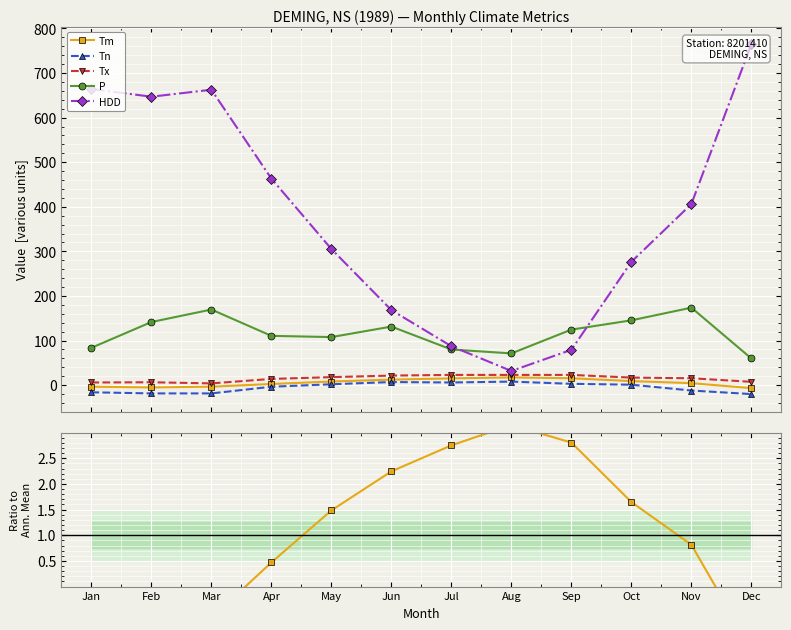

Reading left to right, list all the values displayed in this chart.

Tm: -3.4	-5.1	-3.4	2.6	8.2	12.4	15.2	17.4	15.5	9.1	4.5	-6.7
Tn: -16.0	-18.5	-18.5	-3.5	2.0	7.0	6.0	8.0	3.0	1.0	-12.0	-20.0
Tx: 6.0	6.5	4.0	14.0	18.0	21.5	23.0	23.0	23.0	17.0	15.5	7.5
P: 83.8	141.6	169.6	110.6	107.8	131.4	80.0	71.2	124.6	145.4	173.8	59.8
HDD: 664.2	646.9	662.5	463.2	305.3	168.3	87.3	31.8	79.3	276.6	406.2	764.9
Tm / mean(Tm): -0.6	-0.9	-0.6	0.5	1.5	2.2	2.8	3.1	2.8	1.6	0.8	-1.2